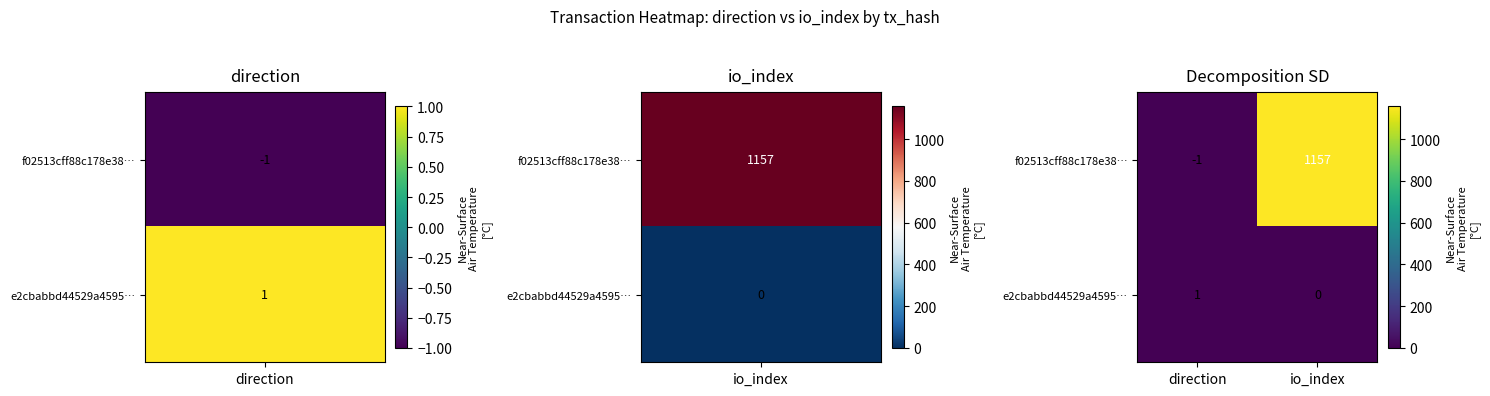

Which series changed the most between direction and io_index?

f02513cff88c178e38…